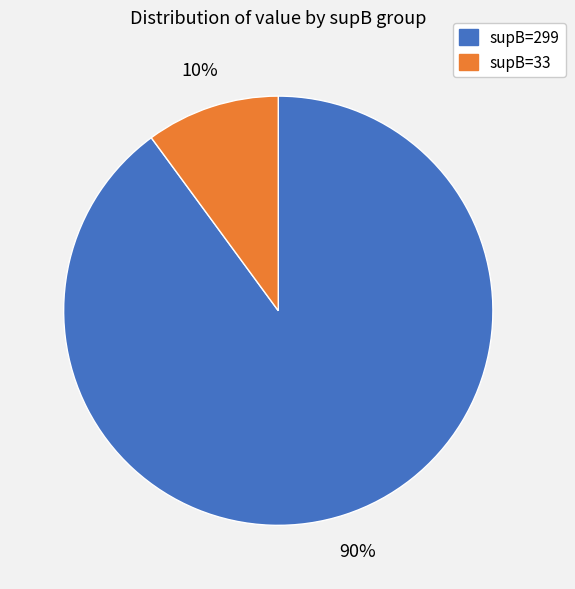

Is there a majority slice in this chart?

Yes